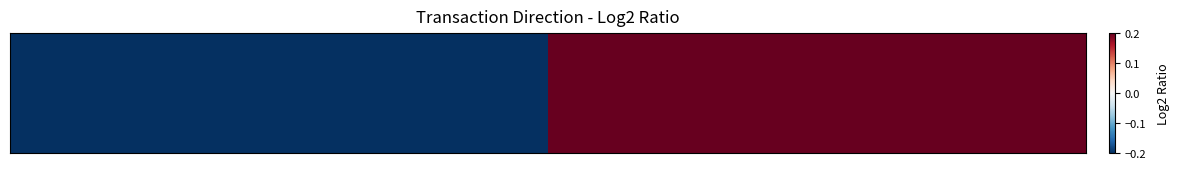

List the labels in order of value, largest first.

1, 0